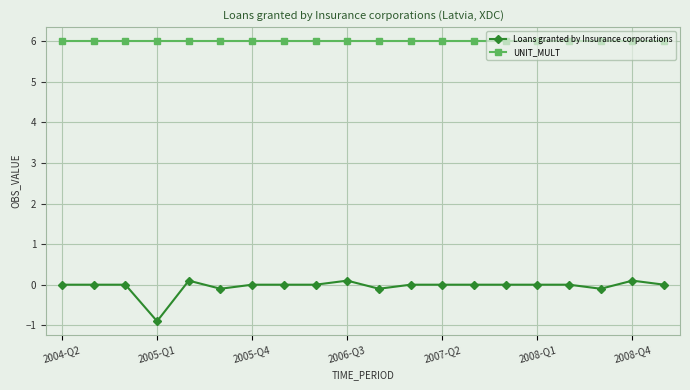

Which series has the largest total across all categories?

UNIT_MULT